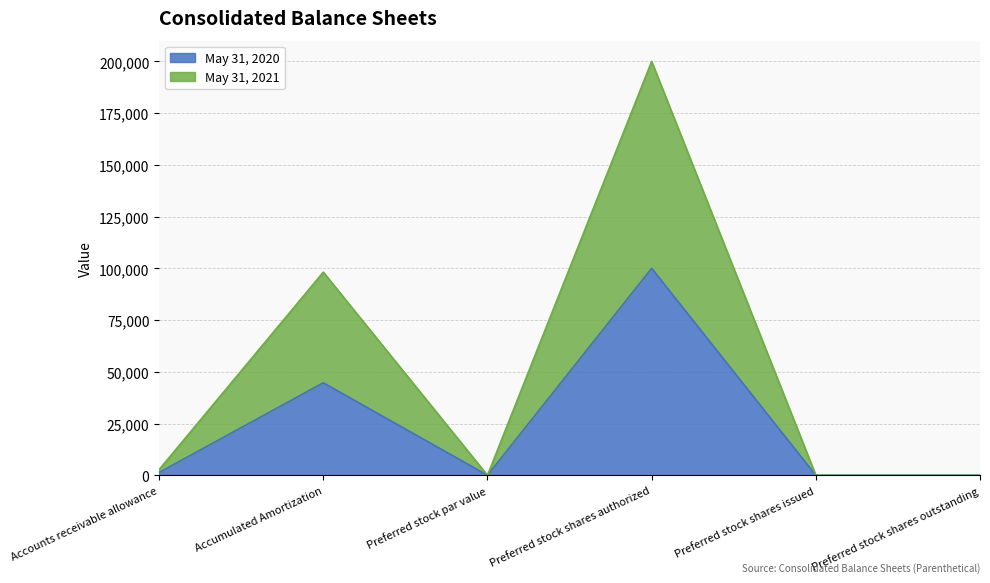

Which series has the largest total across all categories?

May 31, 2021